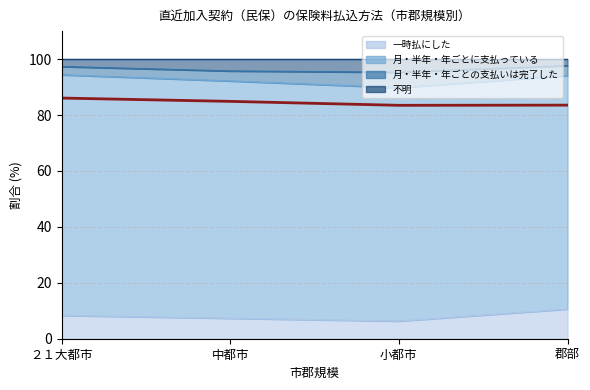

At which category does the chart reach its minimum across all series?

小都市